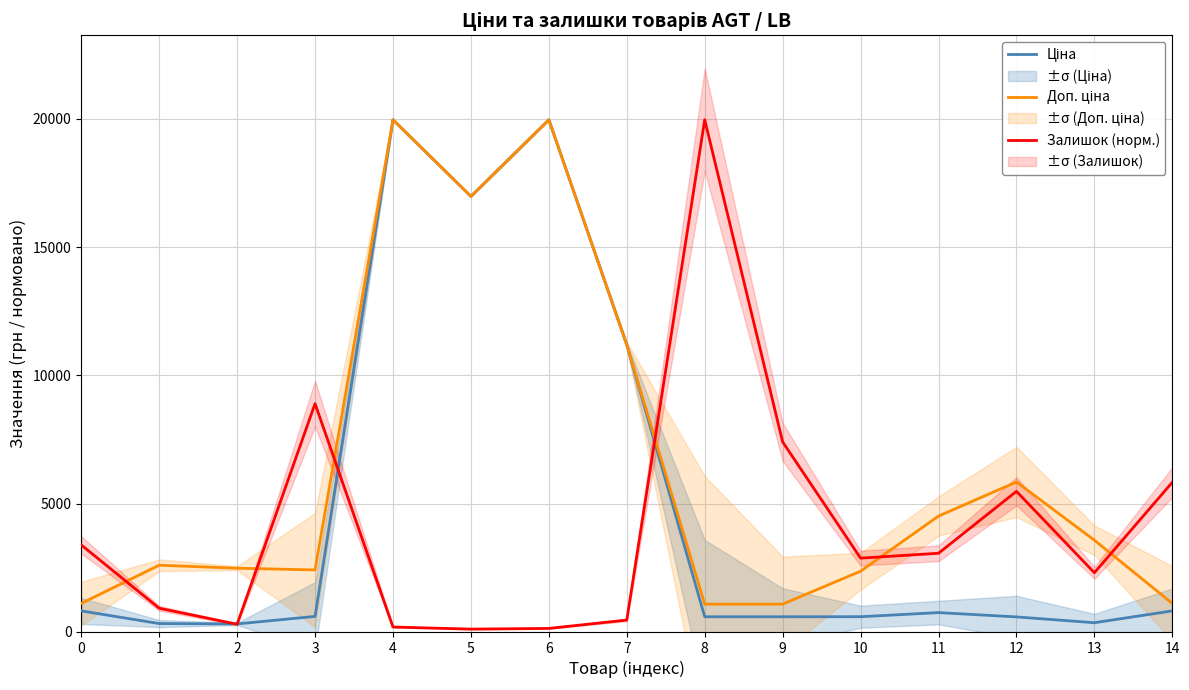

What is the sum of all Ціна values?

74434.1